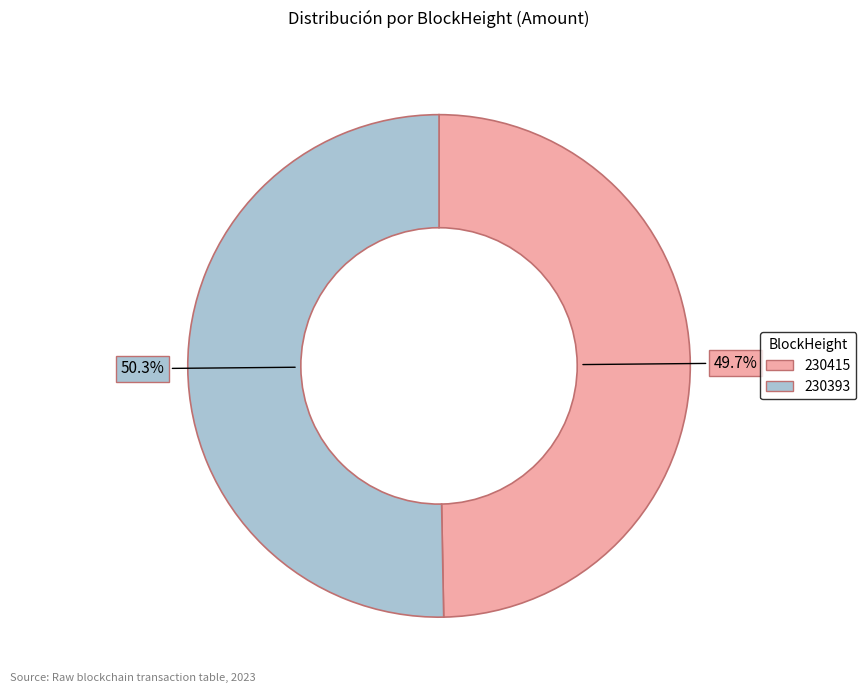

To the nearest percent, what percentage of the pie is 230393?

50%